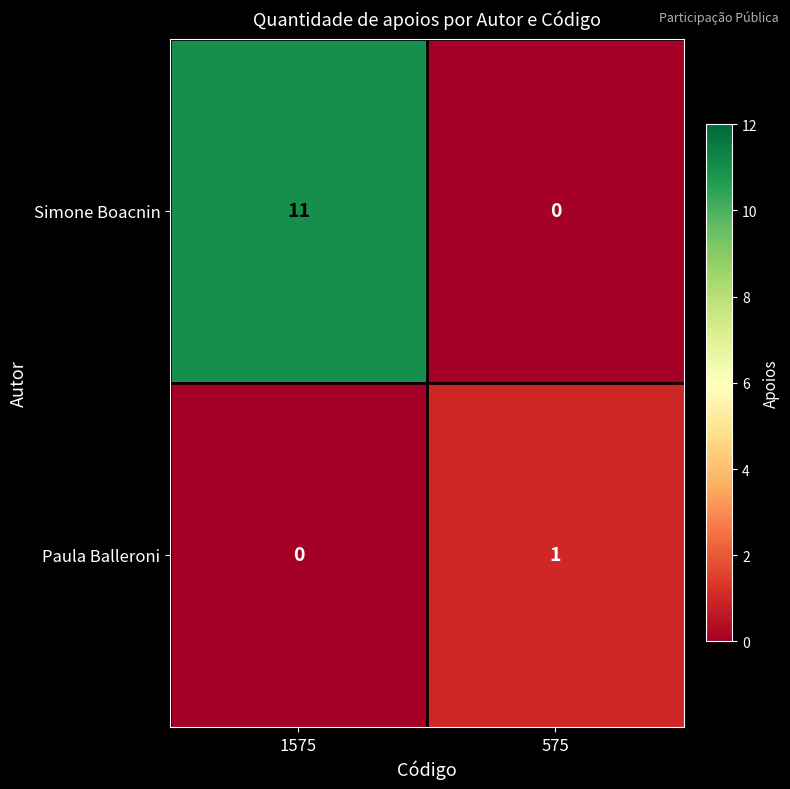

List the series in order of their peak value, highest first.

Simone Boacnin, Paula Balleroni